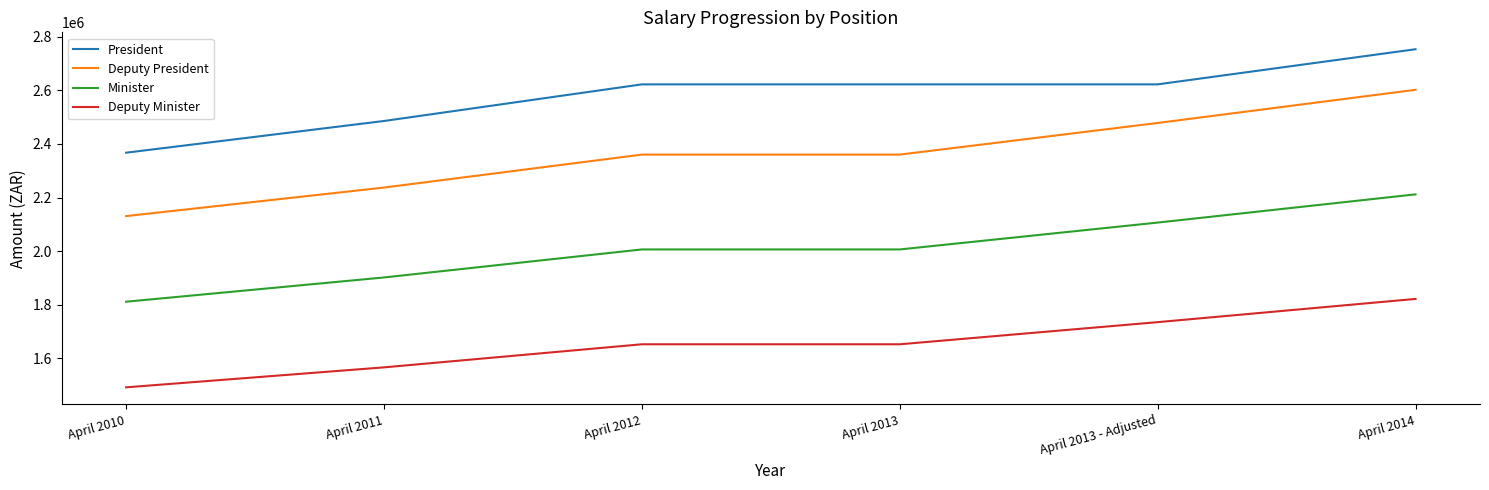

What are all the series names shown in the legend?

President, Deputy President, Minister, Deputy Minister